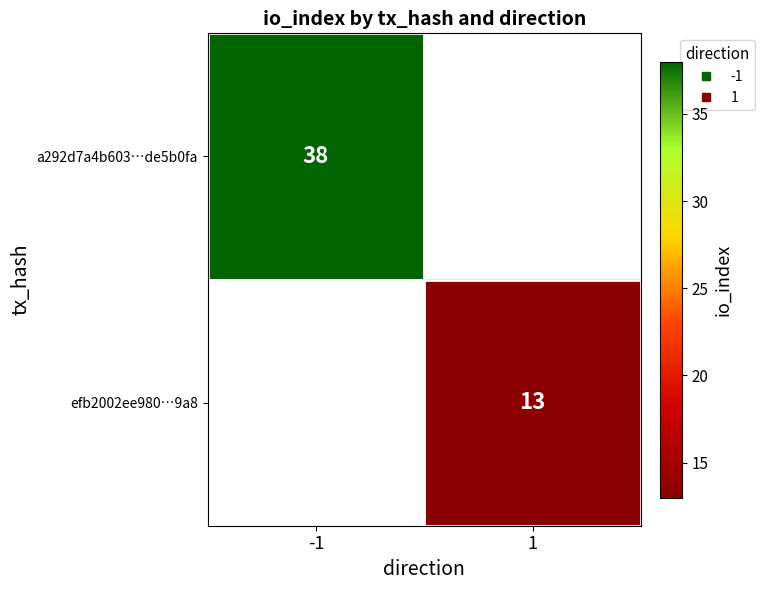

At 1, list the series in order from largest to smallest.

a292d7a4b603…de5b0fa, efb2002ee980…9a8